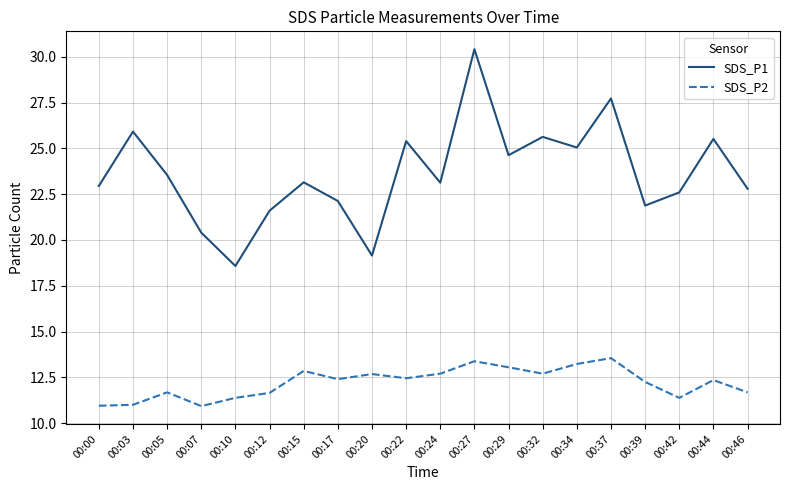

True or false: SDS_P2 and SDS_P1 intersect in this chart.

False